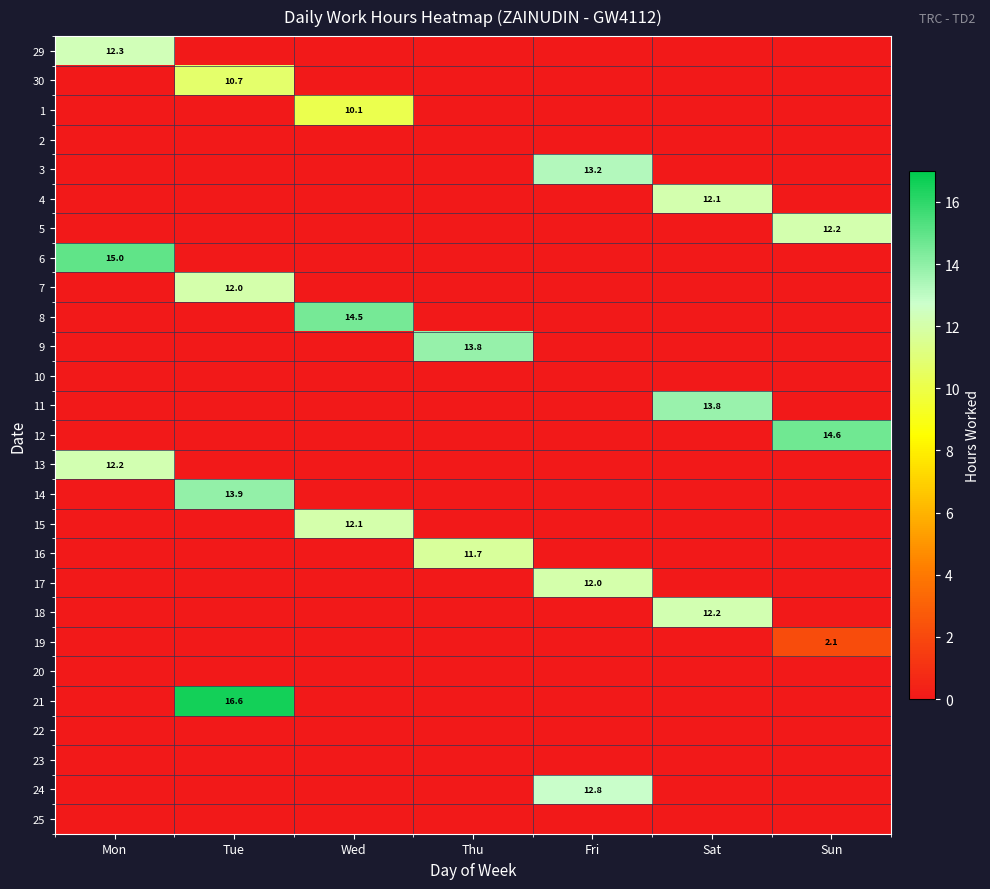

True or false: 7 has a value of 0.0 at Thu.

True